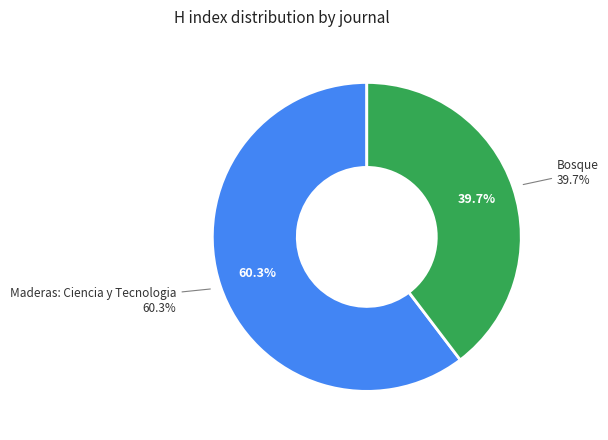

Which category has the smallest portion of the pie?

Bosque